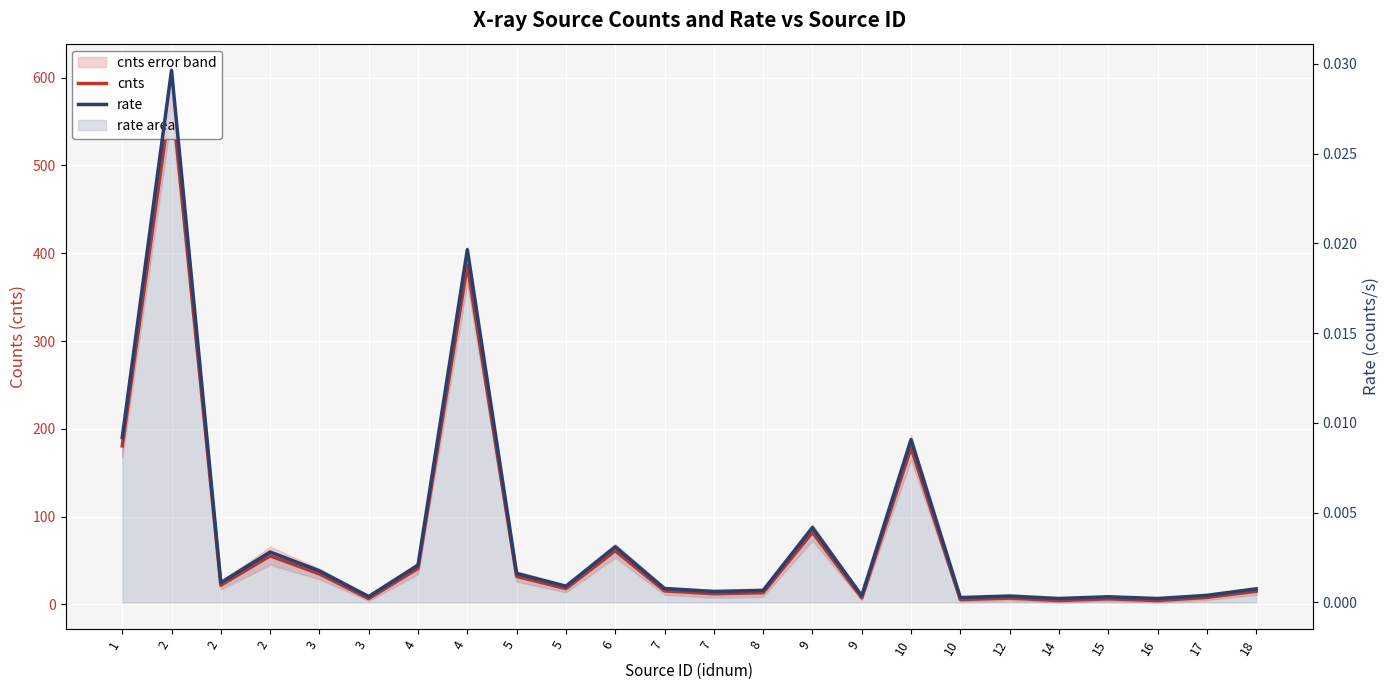

Which category has the lowest value in the cnts series?

16